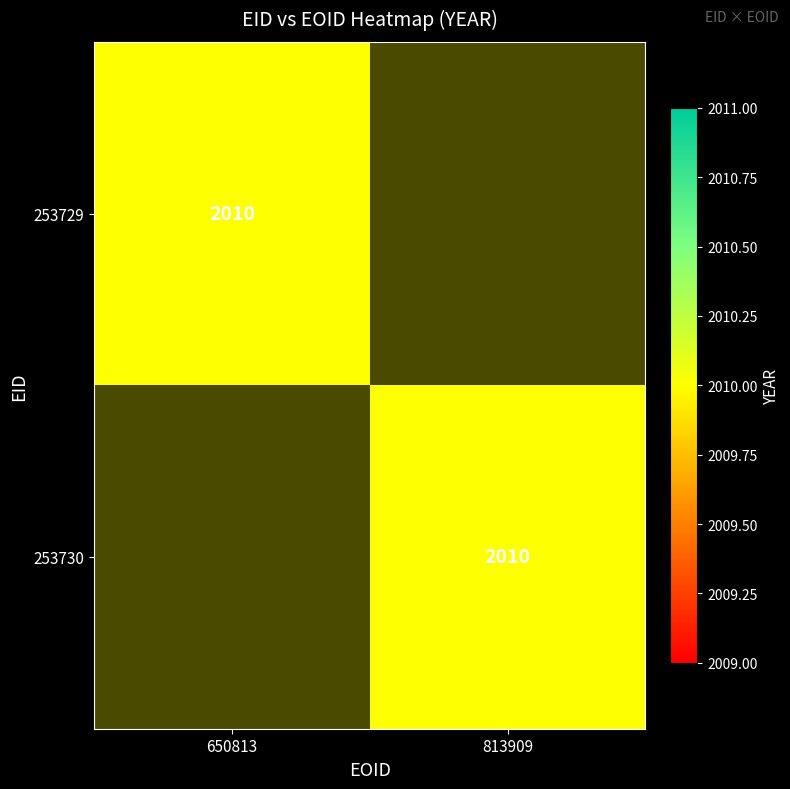

What is the difference between the 253729 values at 650813 and 813909?

2010